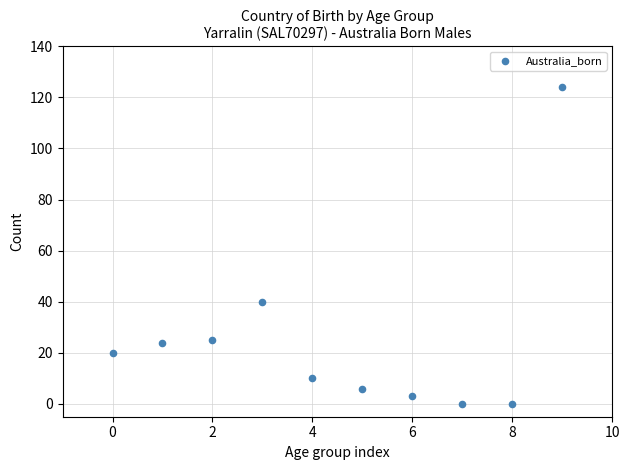

What is the range of Y values (max minus min)?

124